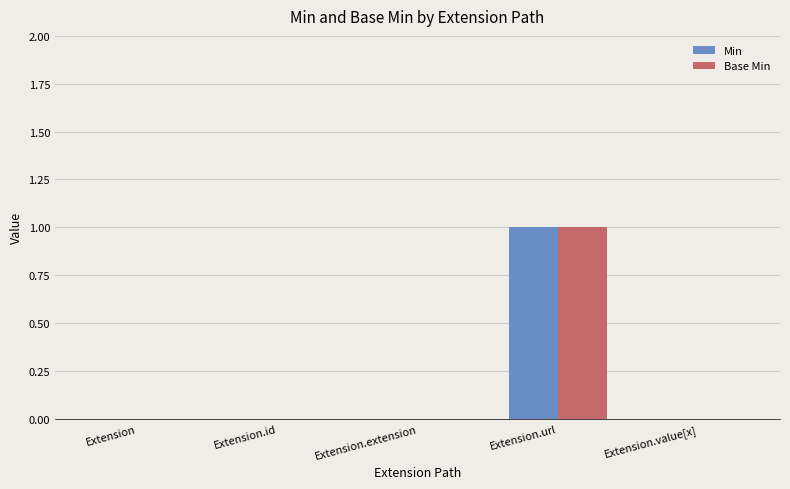

How many distinct data groups are displayed?

2